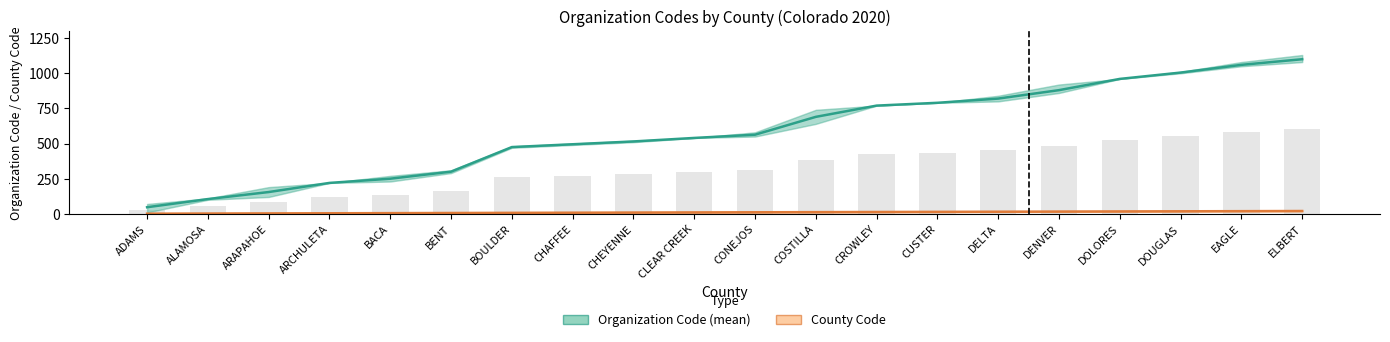

Which has a higher value, CHAFFEE or BACA?

CHAFFEE